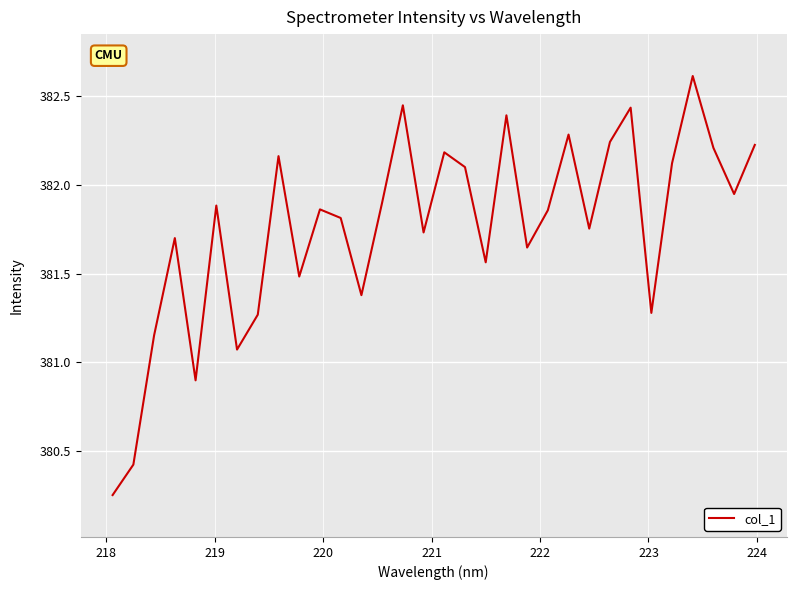

True or false: the data has more than 0 interior local peaks.

True